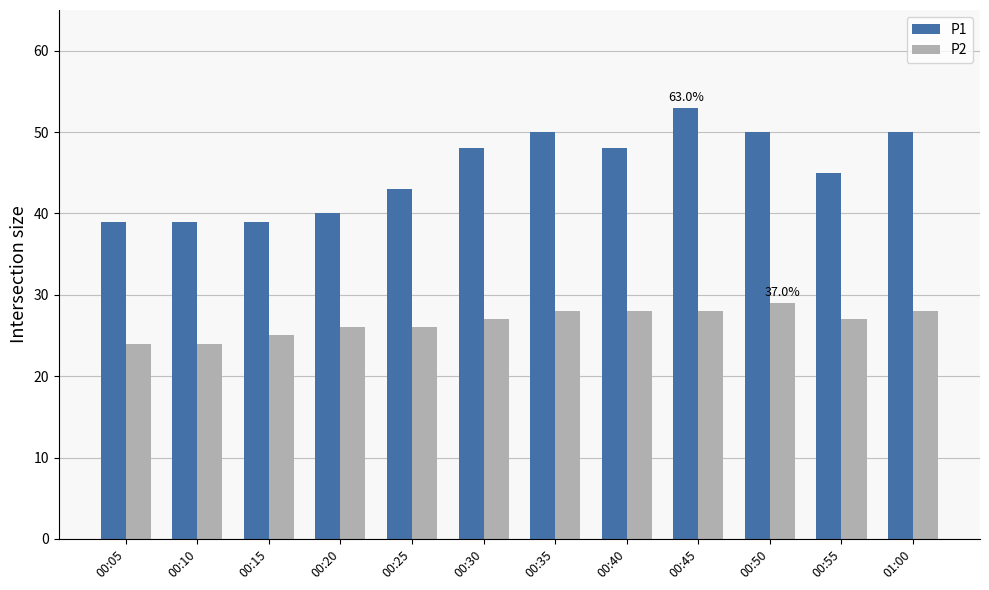

Reading left to right, list all the values displayed in this chart.

P1: 39	39	39	40	43	48	50	48	53	50	45	50
P2: 24	24	25	26	26	27	28	28	28	29	27	28